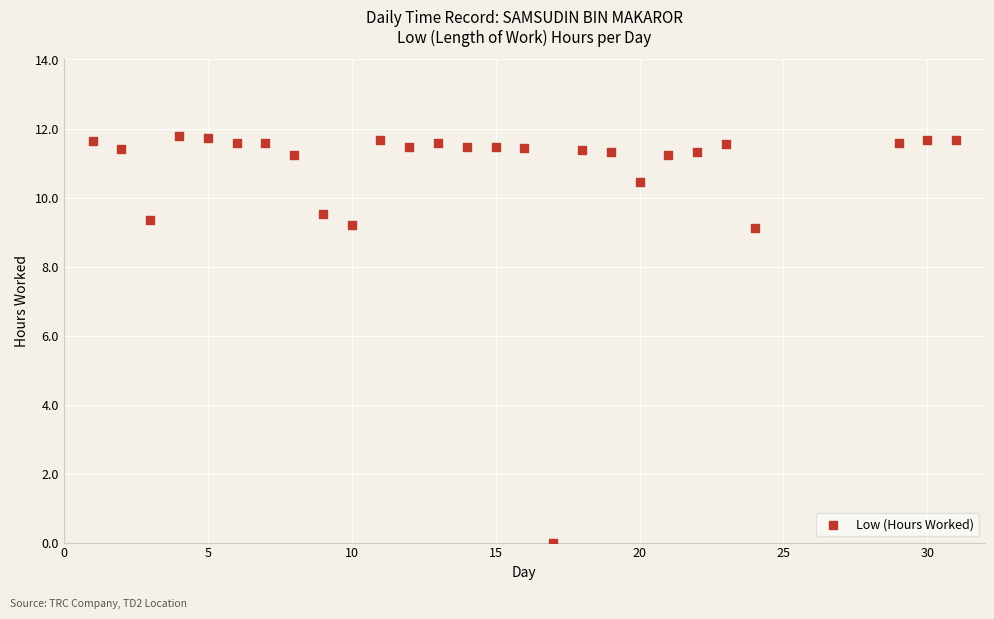

What is the range of X values (max minus min)?

30.0